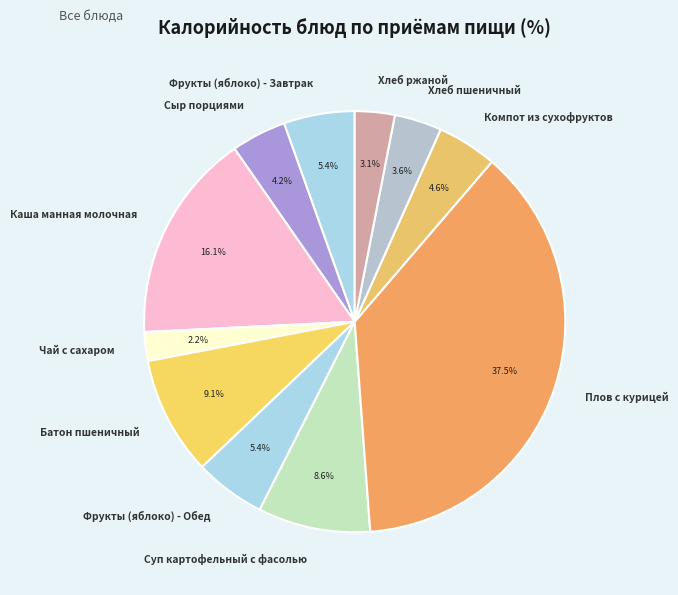

What portion of the pie excludes Батон пшеничный?

90.9%